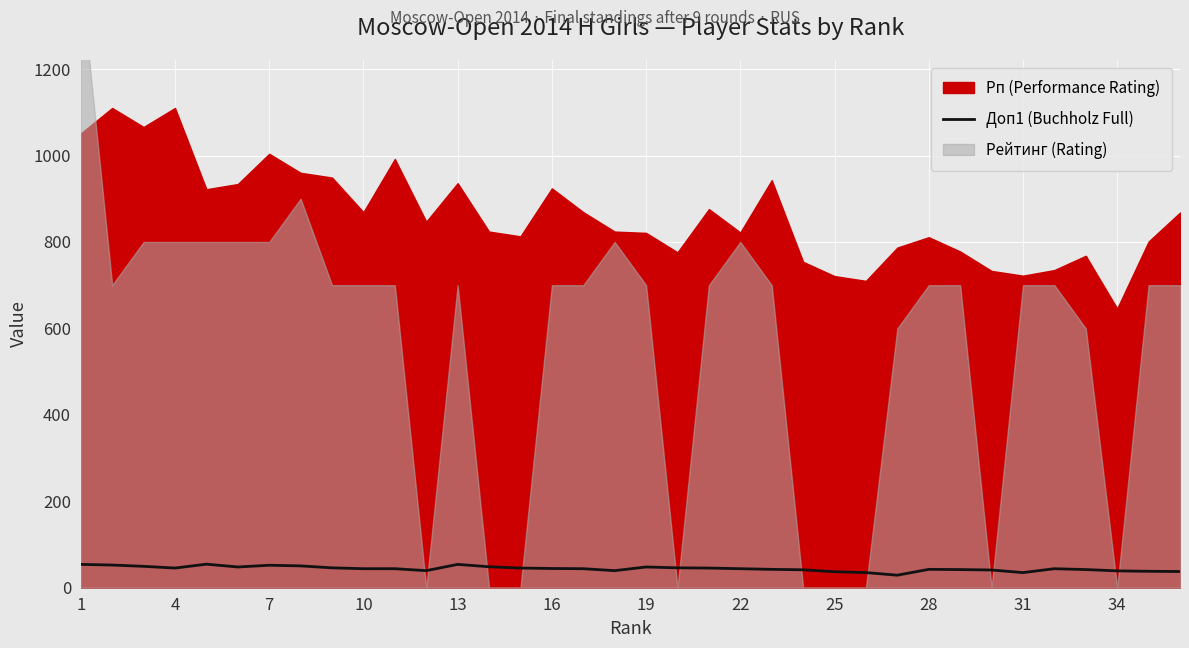

Where does the data first go above 44?

1